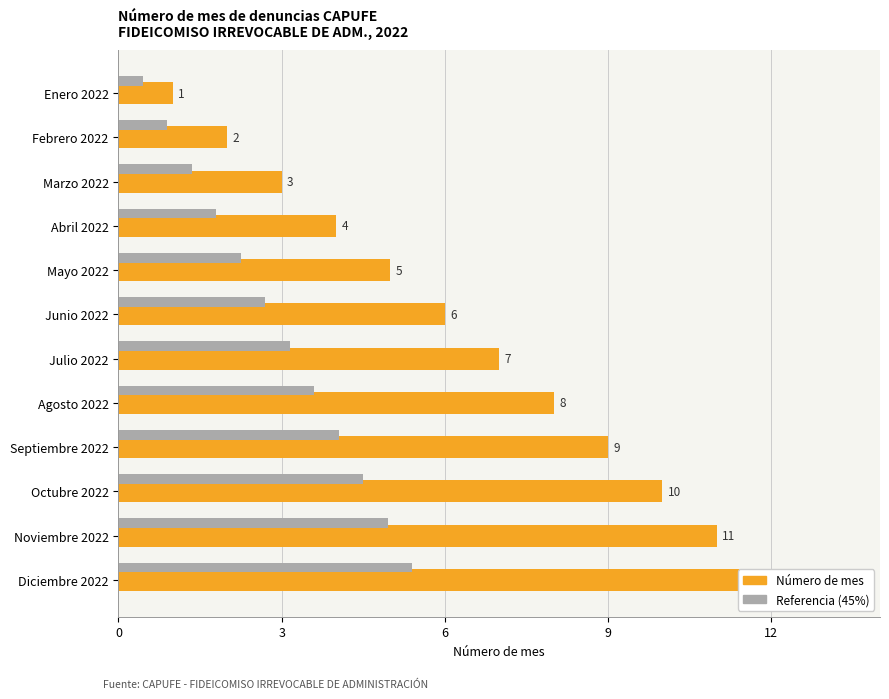

What is the value of the Referencia (45%) bar at the 6th from the left?

2.7